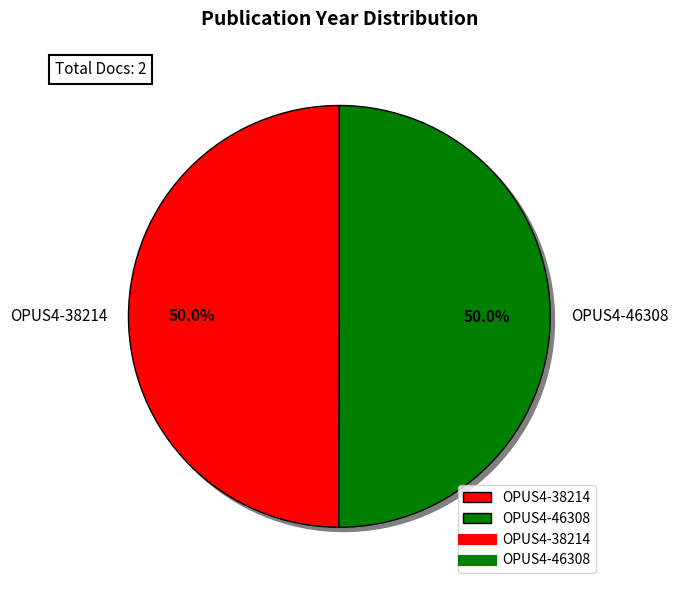

Which category has the smallest portion of the pie?

OPUS4-38214